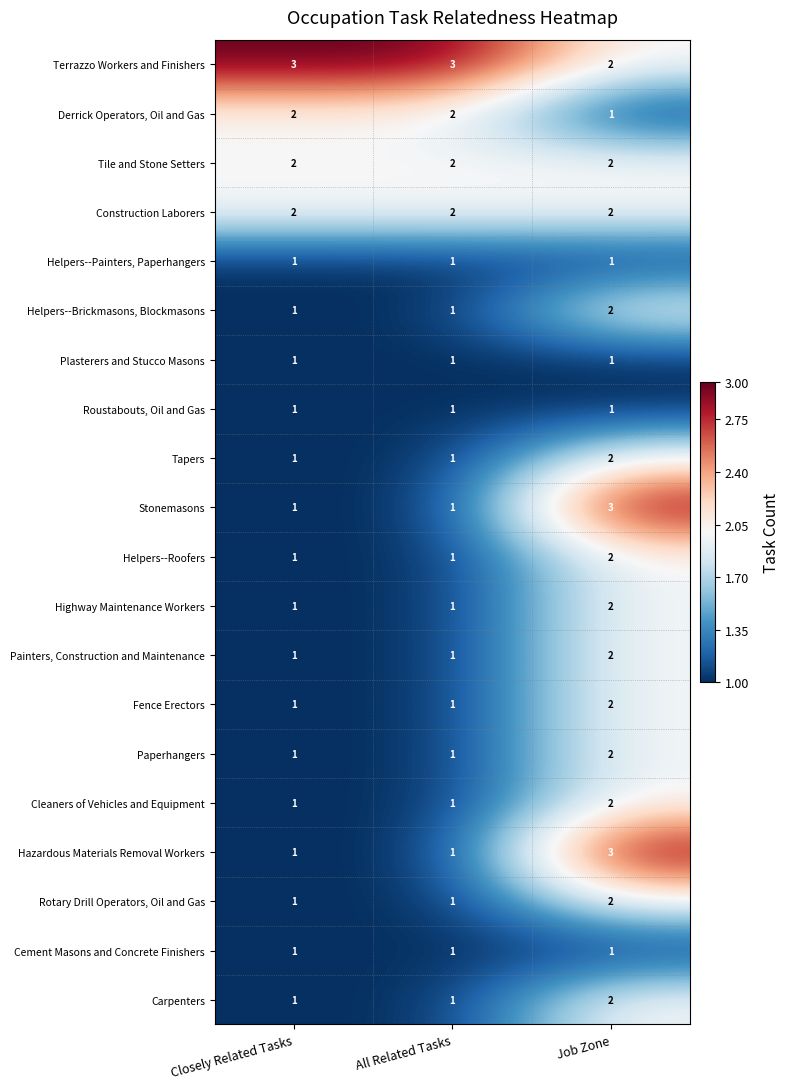

The value of Stonemasons at Closely Related Tasks is 1. True or false?

True